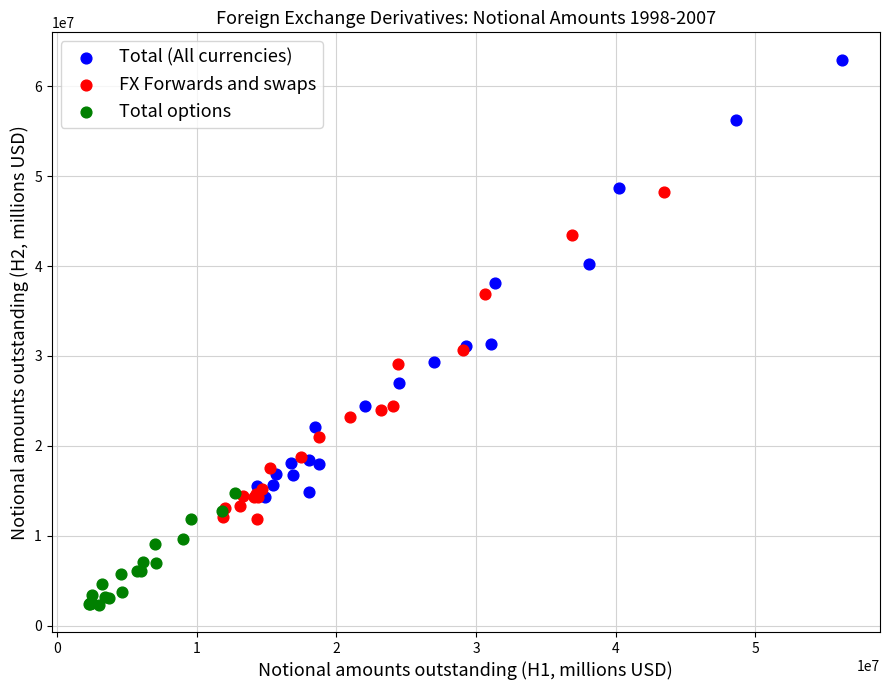

Which series contains the highest Y value?

Total (All currencies)